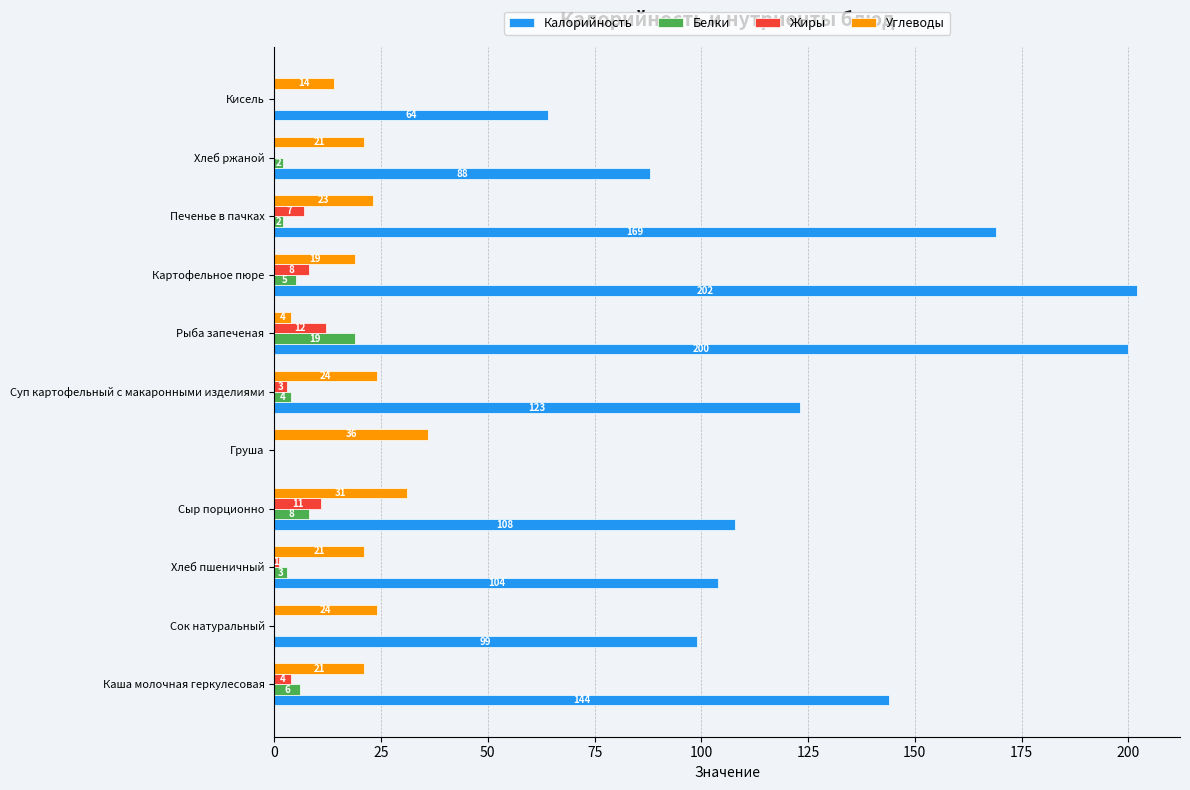

Which series has the largest total across all categories?

Калорийность